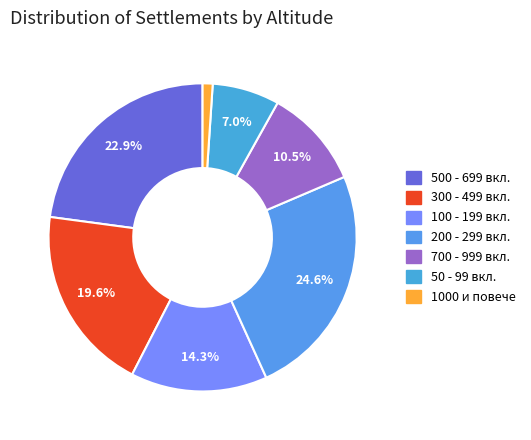

How many slices are in this pie chart?

7